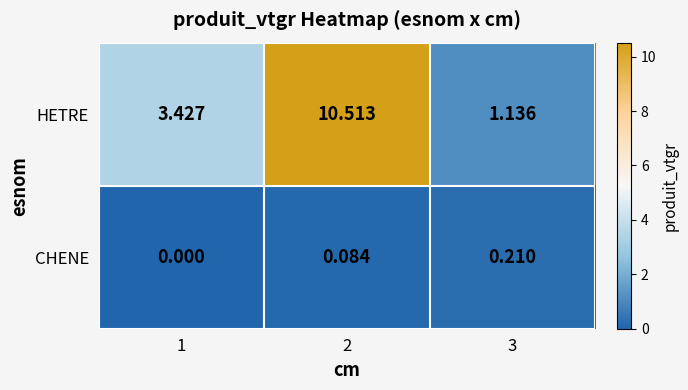

How many categories are shown in the chart?

3